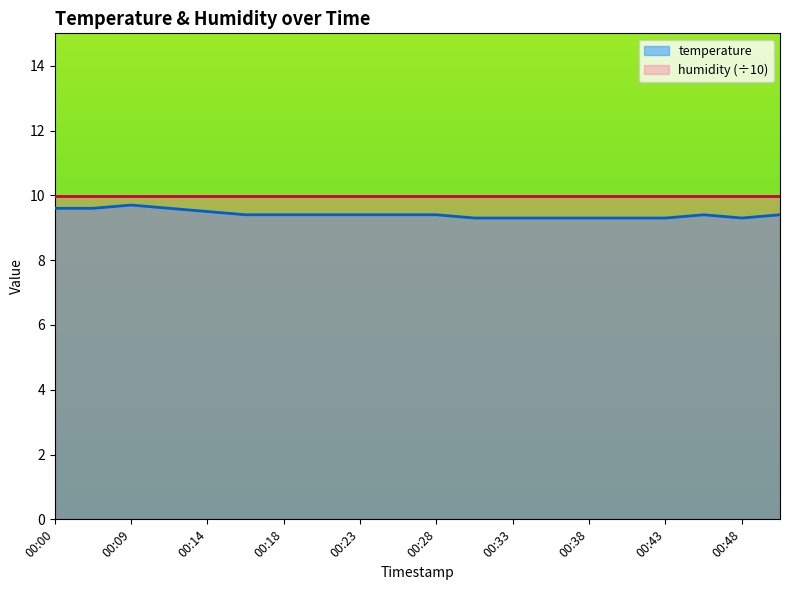

At which category does the chart reach its minimum across all series?

00:31